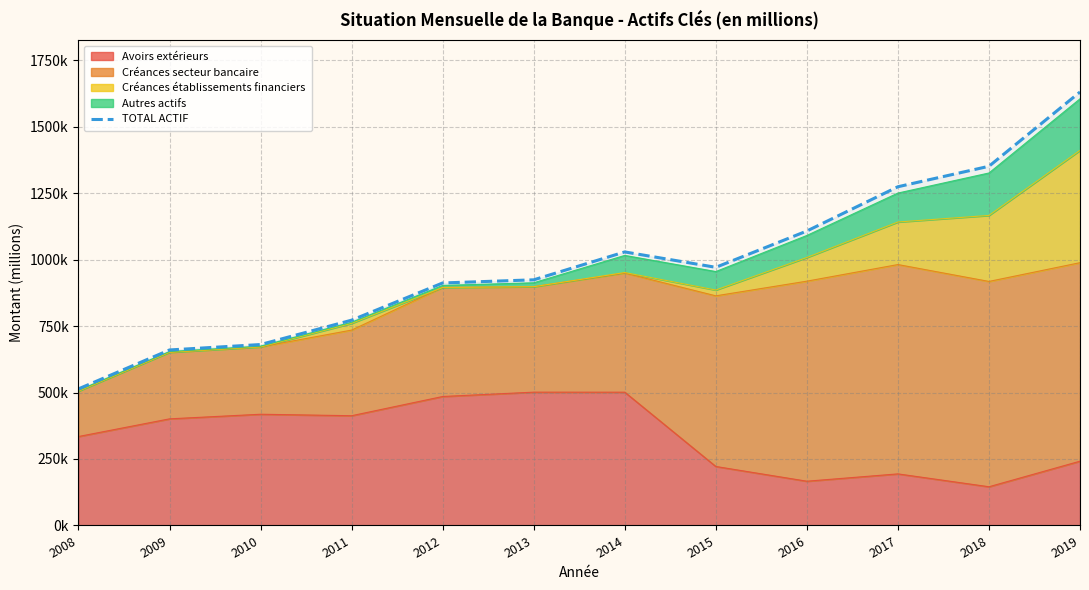

What is the change in value from 2012 to 2017?

+361813.8